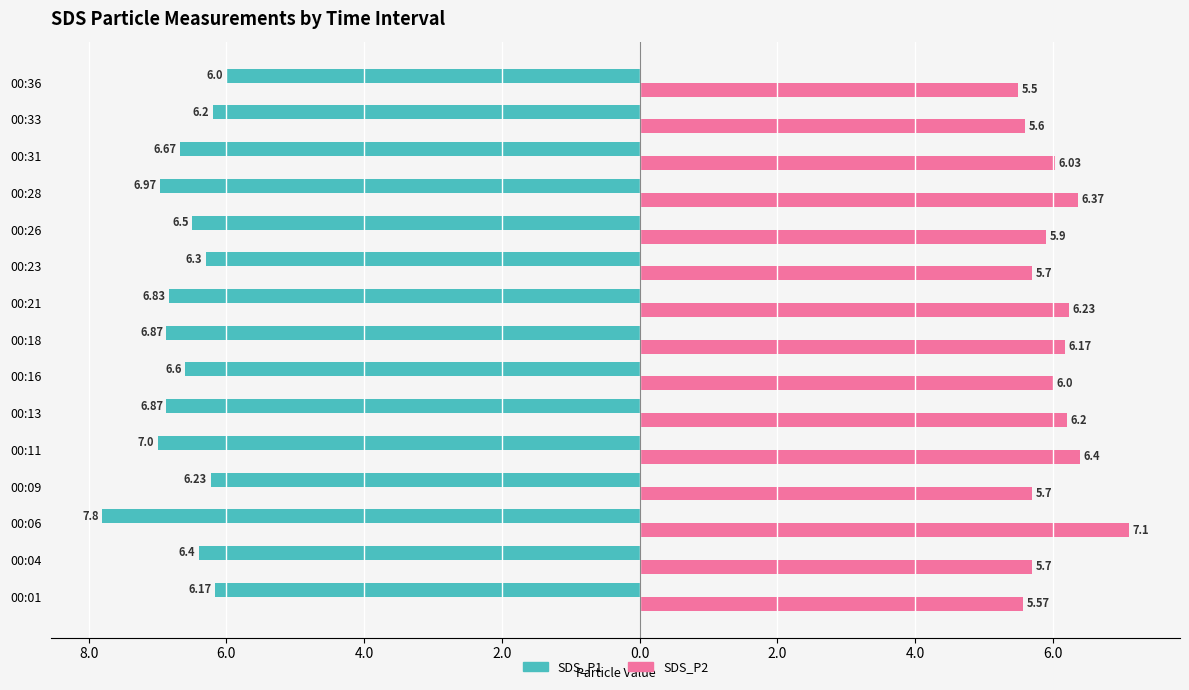

What are all the series names shown in the legend?

SDS_P1, SDS_P2